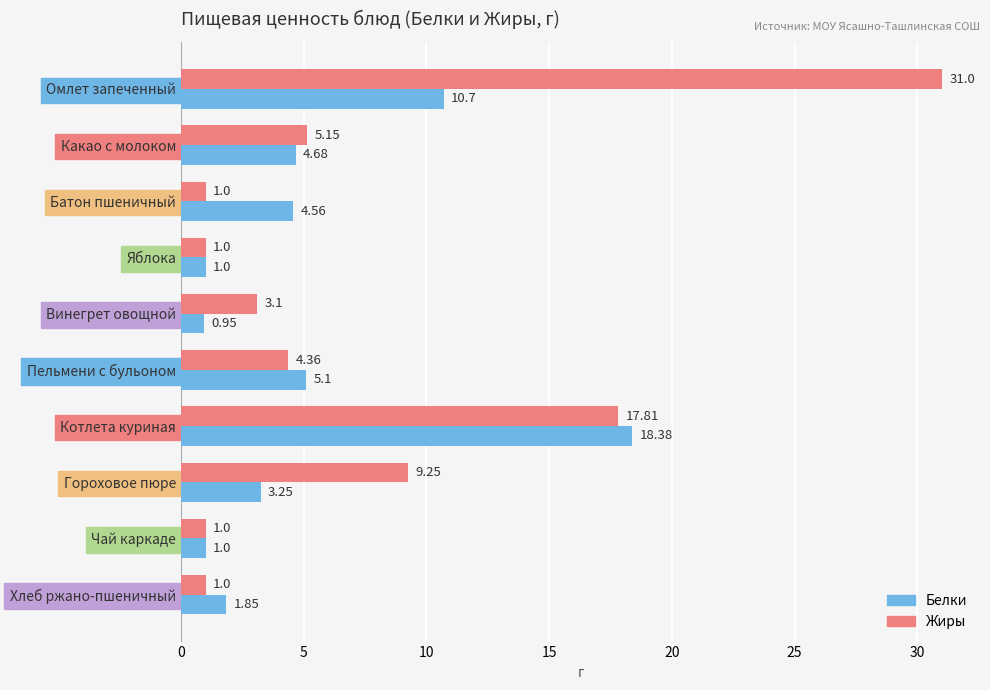

Which series has the largest range (max minus min)?

Жиры